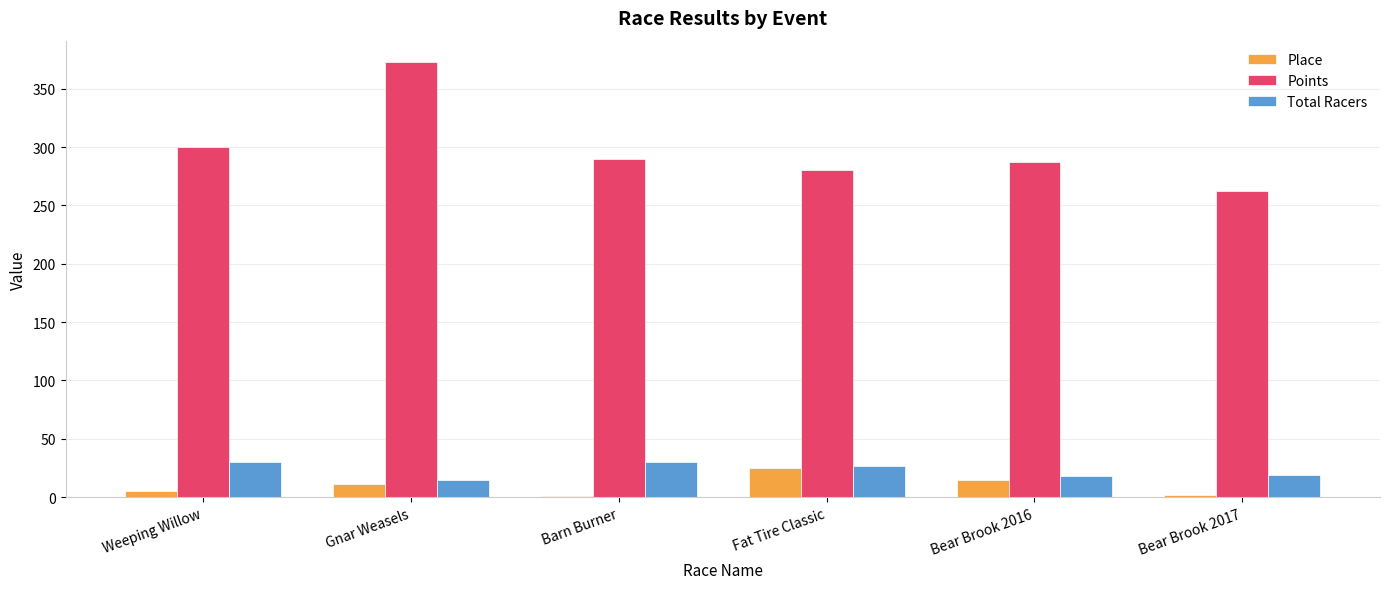

At which label does Total Racers first exceed 27?

Weeping Willow